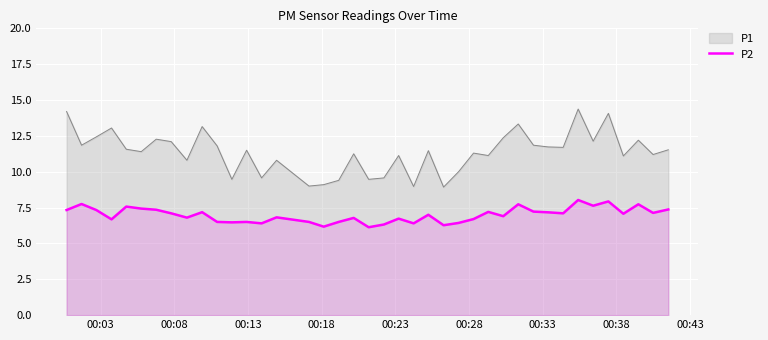

List the series in order of their overall mean, highest first.

P1, P2